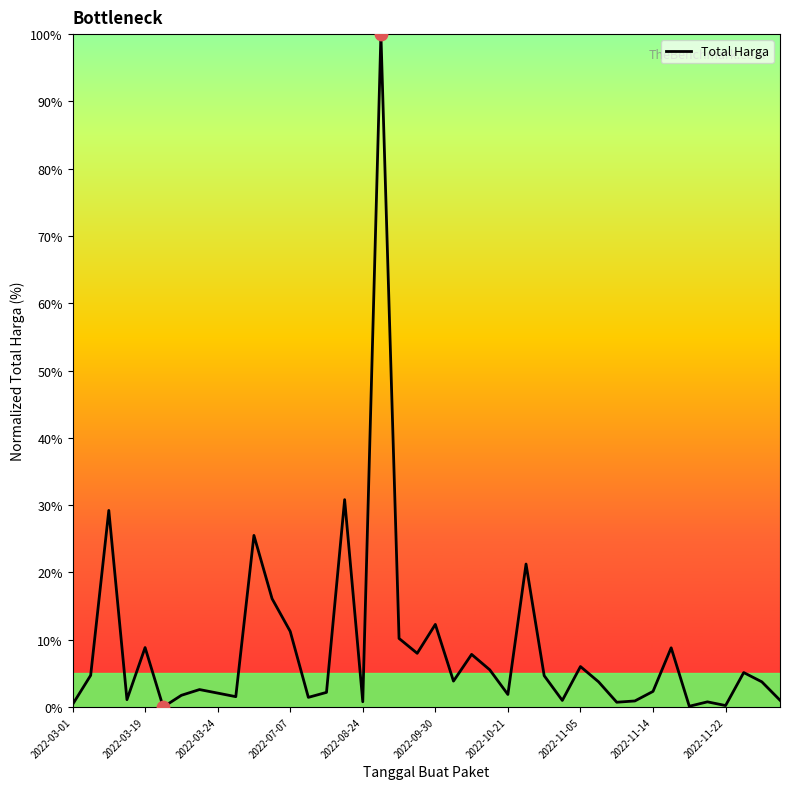

What is the greatest value displayed?

100.0